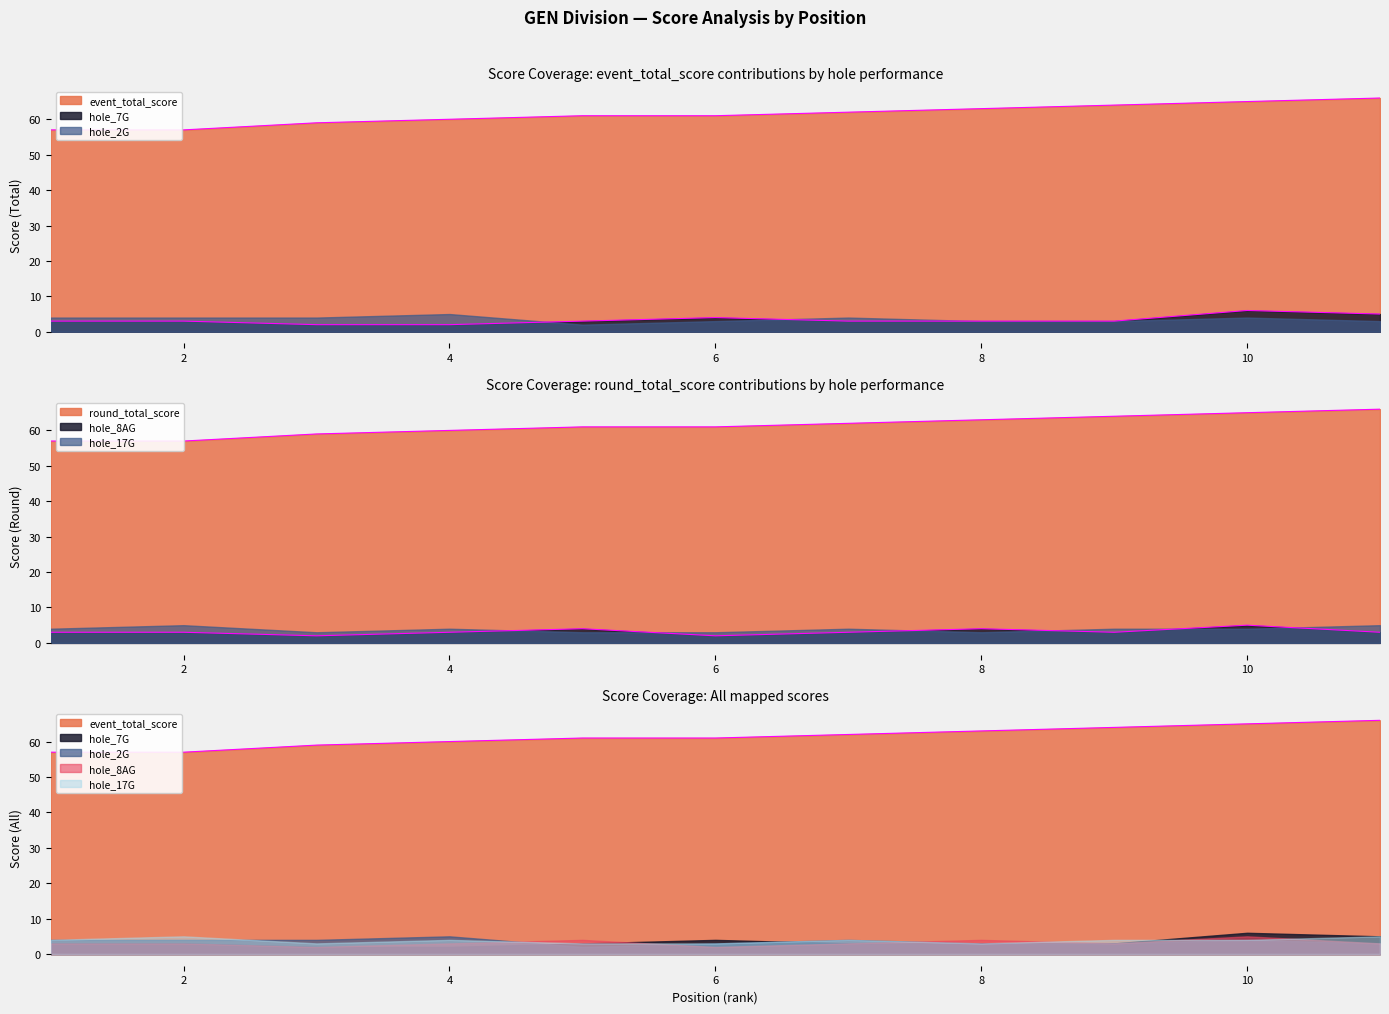

At how many categories does at least one series exceed 8?

11